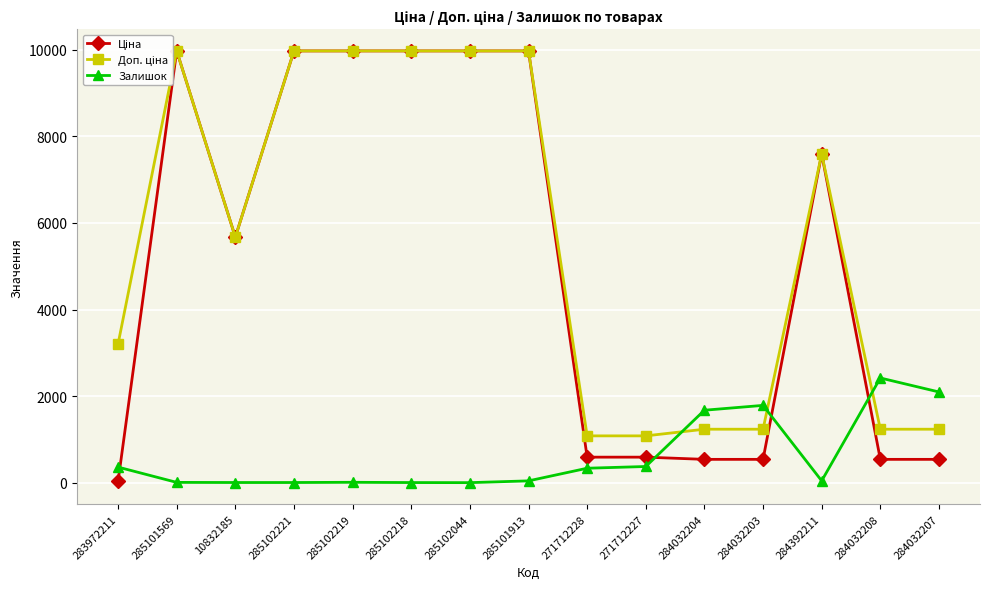

The Доп. ціна series shows 1081.7 at 271712228. True or false?

True